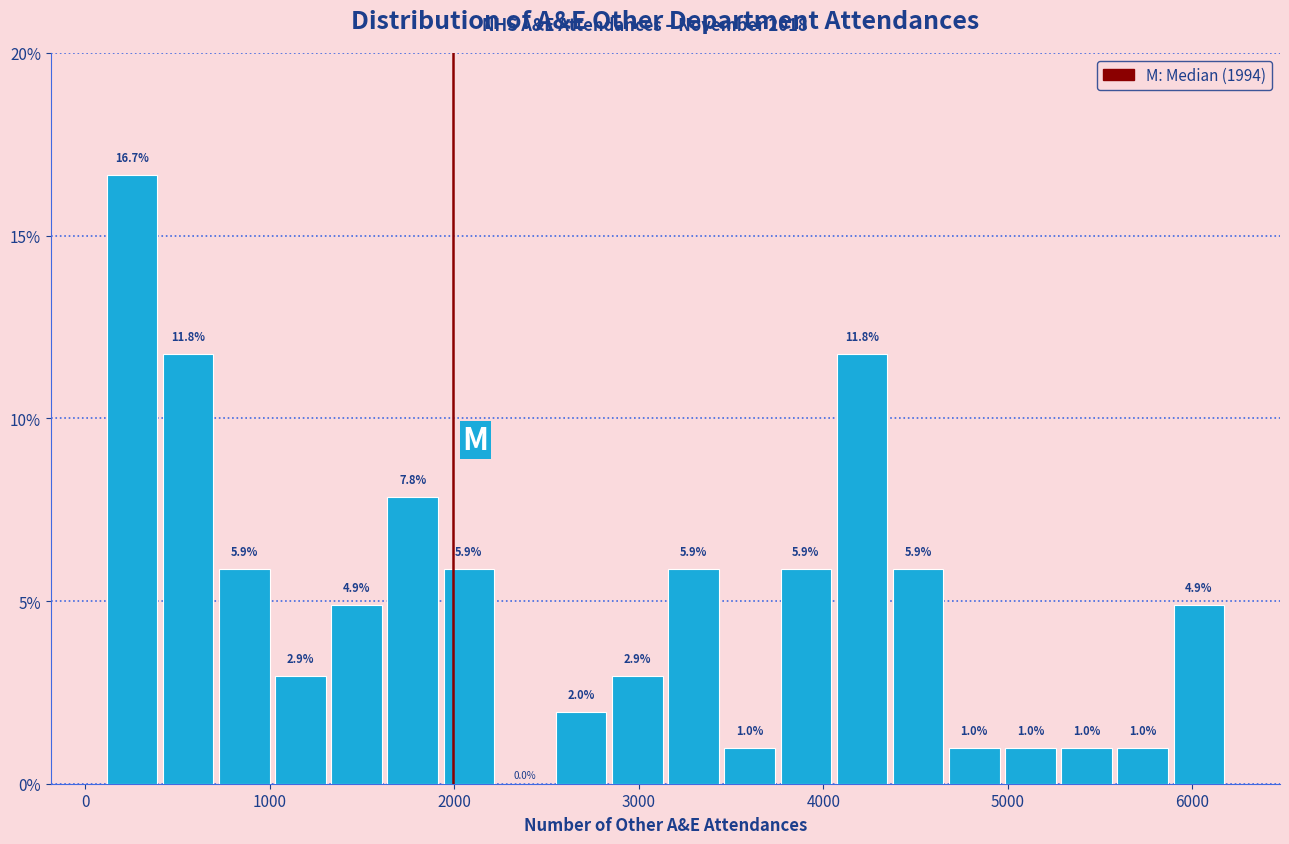

Around what value on the x-axis is the tallest bar? Give the approximate position of its centre, as read against the axis.

300